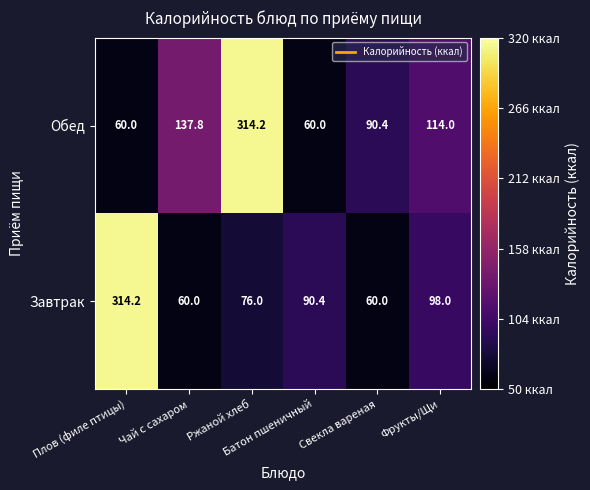

Which series has the largest total across all categories?

Обед